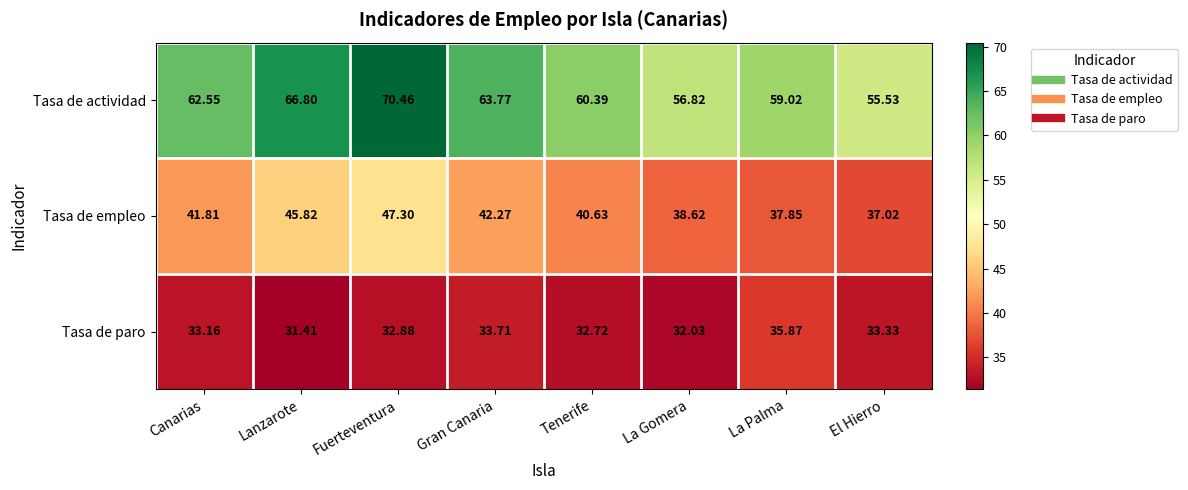

At which label is Tasa de paro closest to 33?

Fuerteventura